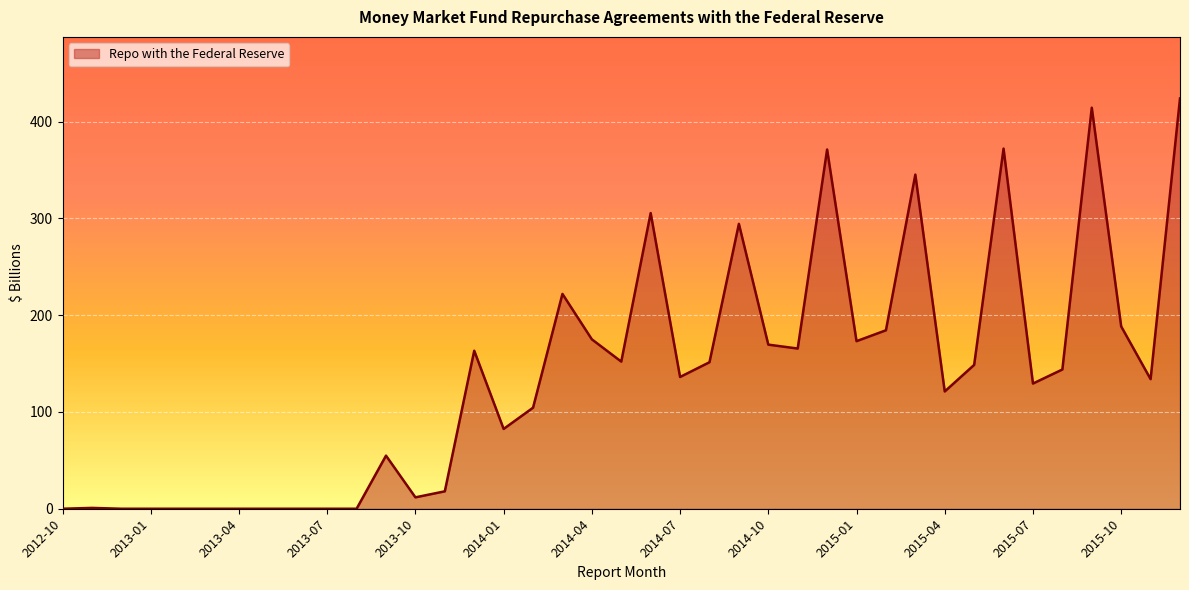

What is the difference between the maximum and second lowest values?

424.0